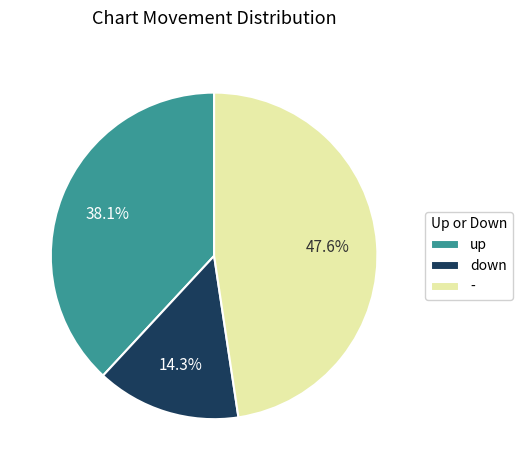

Is there a majority slice in this chart?

No